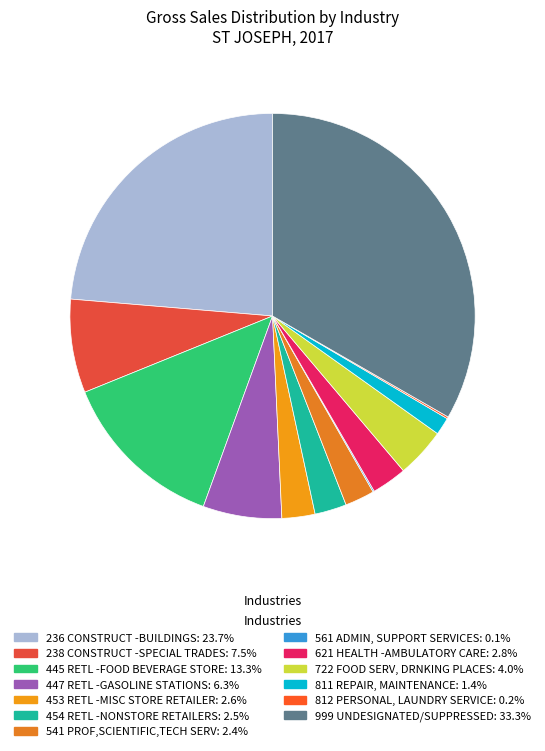

True or false: 541 PROF,SCIENTIFIC,TECH SERV accounts for 1% of the total.

False